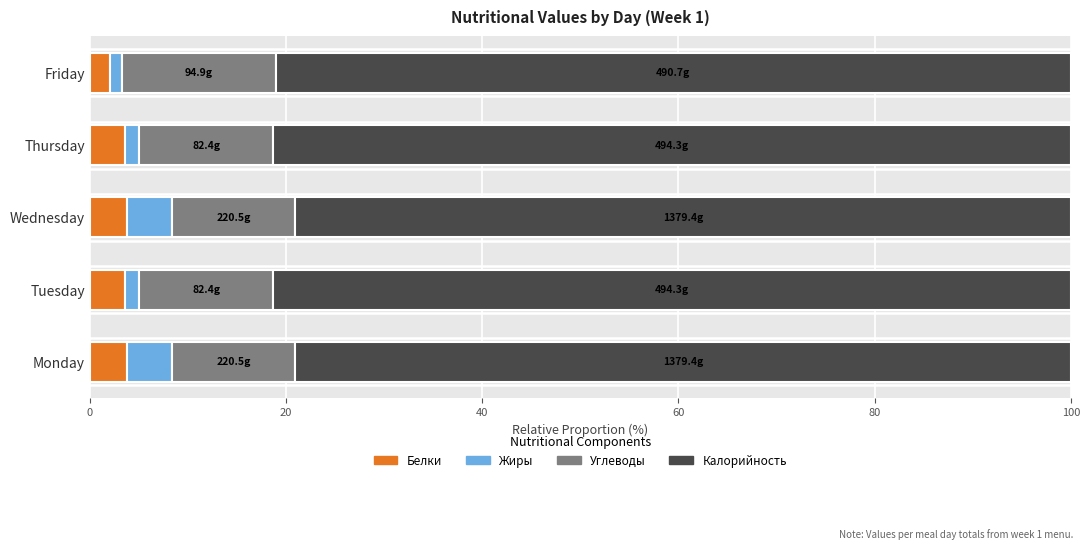

What is the lowest value of the Белки series?

2.0